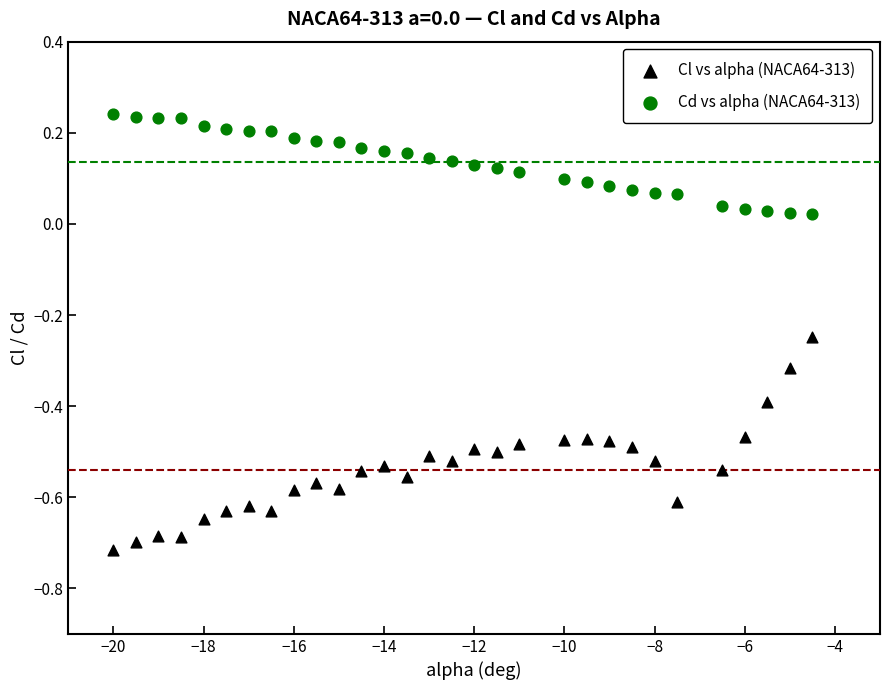

Across all data points, what is the range of X values (max minus min)?

15.5